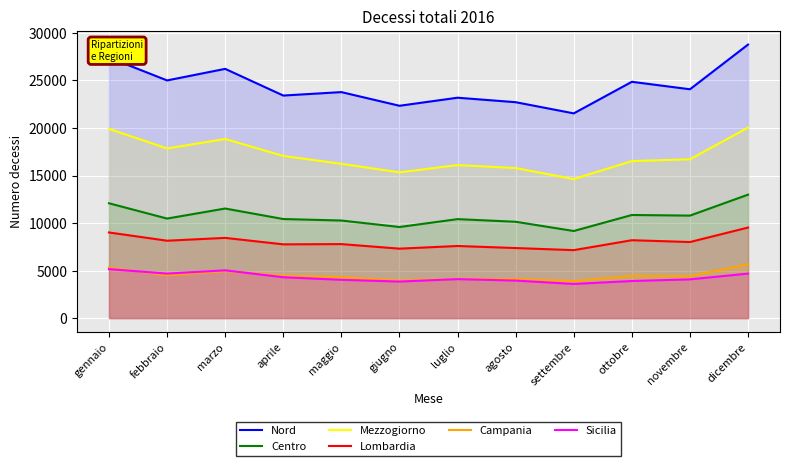

True or false: Centro and Campania intersect in this chart.

False